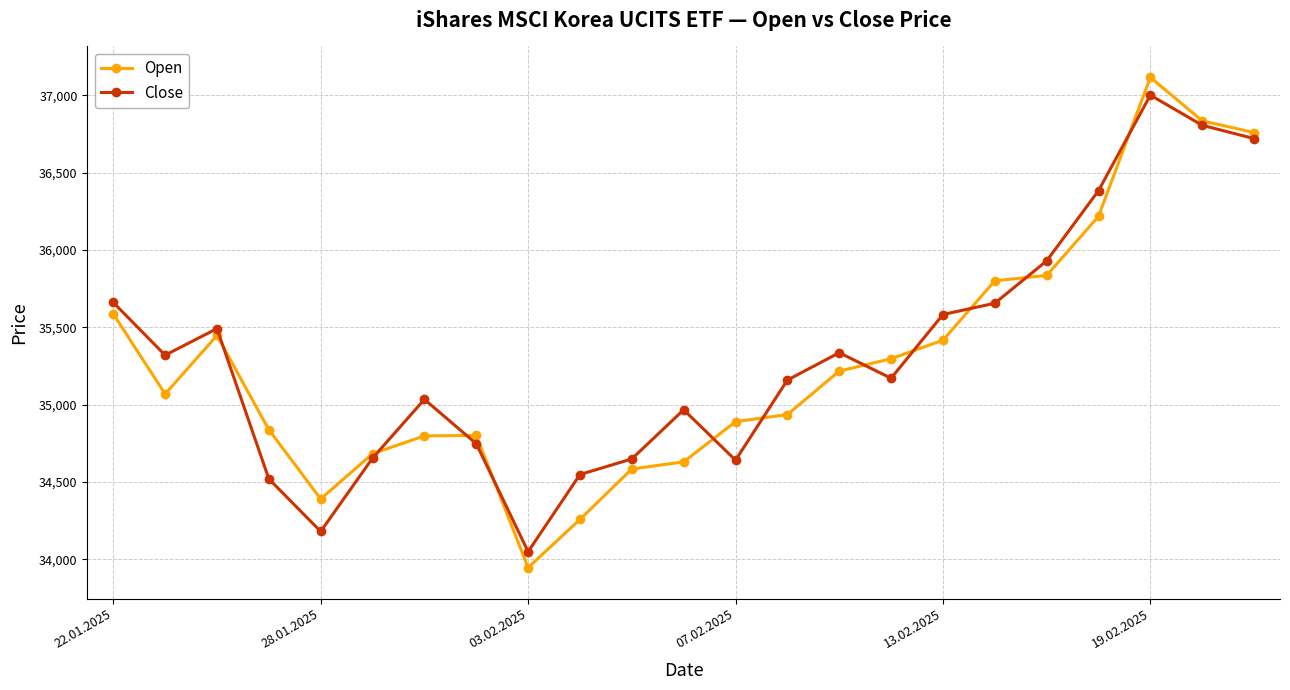

What is the maximum value for Open?

37117